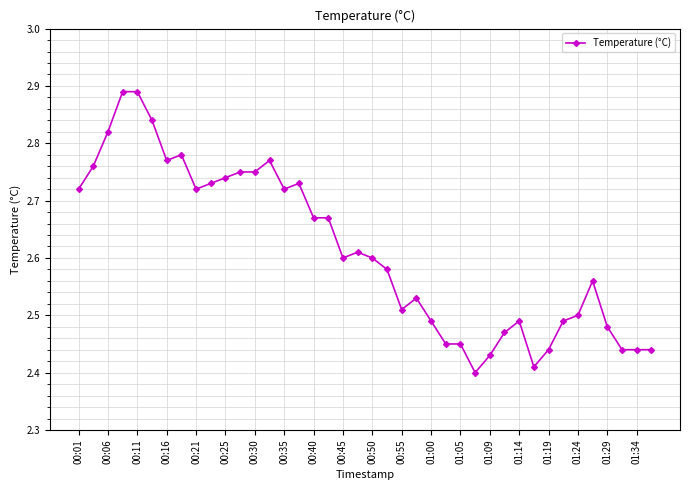

What is the sum of all values?

104.5